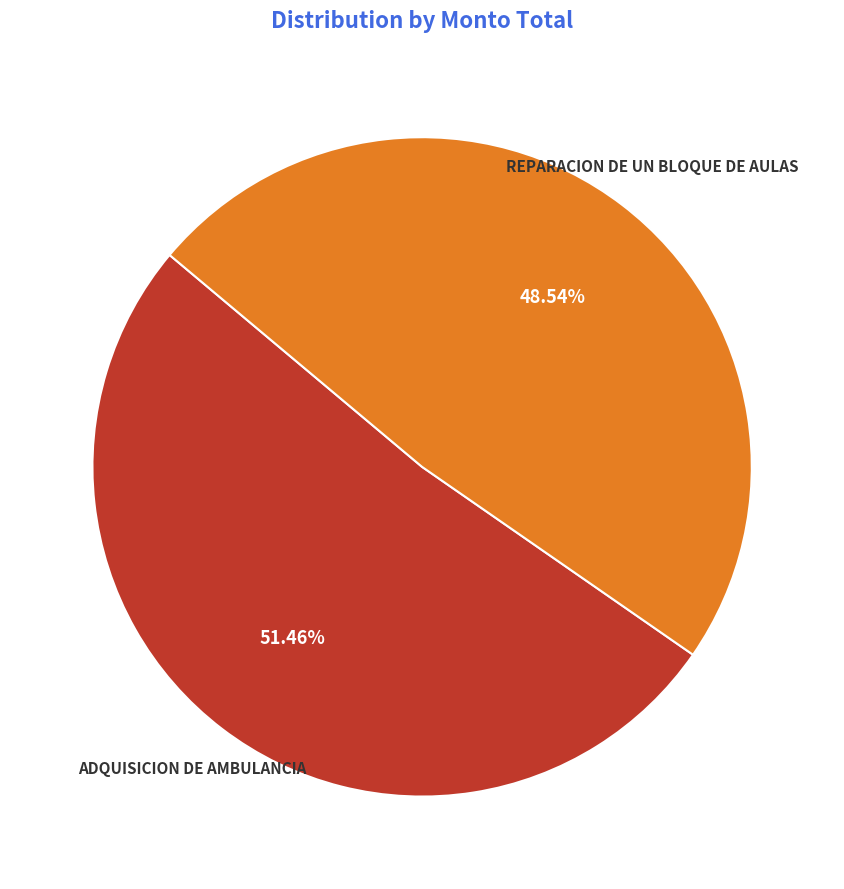

True or false: REPARACION DE UN BLOQUE DE AULAS accounts for 58% of the total.

False